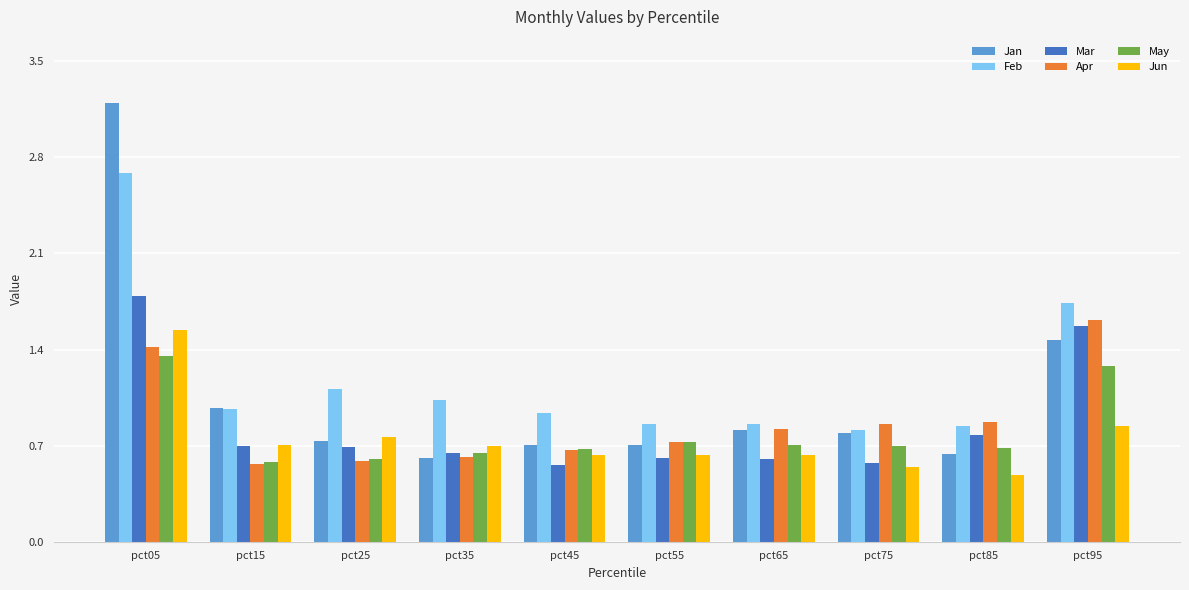

Rank the series by their maximum value, from lowest to highest.

May, Jun, Apr, Mar, Feb, Jan